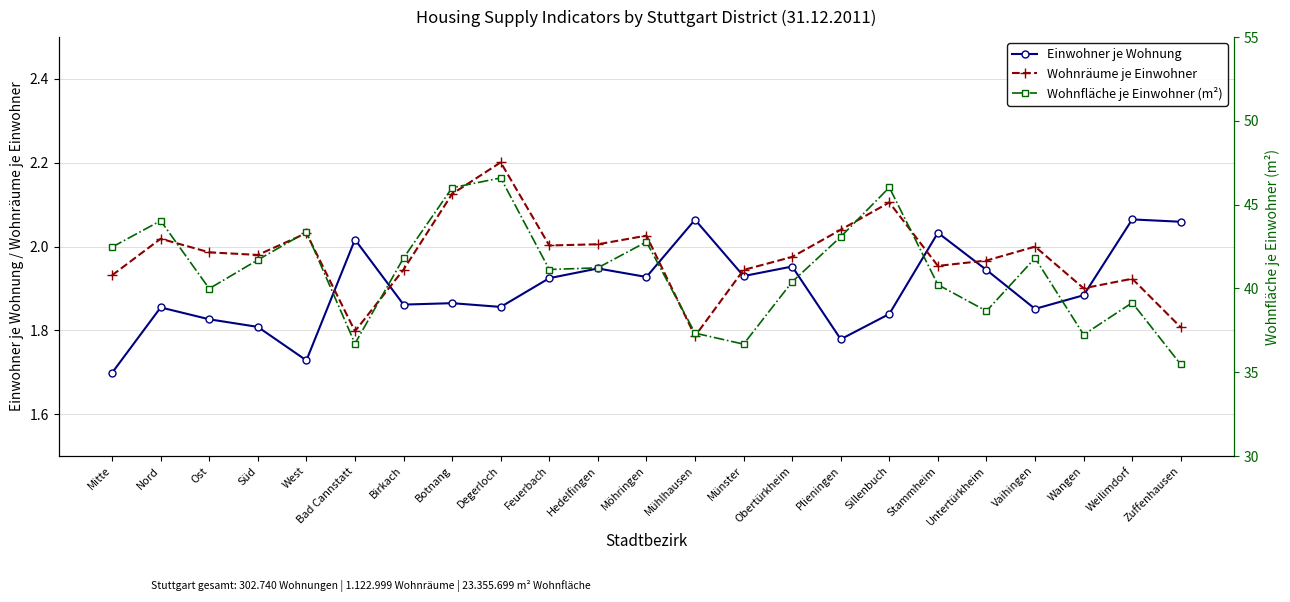

Which series has the largest total across all categories?

Wohnfläche je Einwohner (m²)